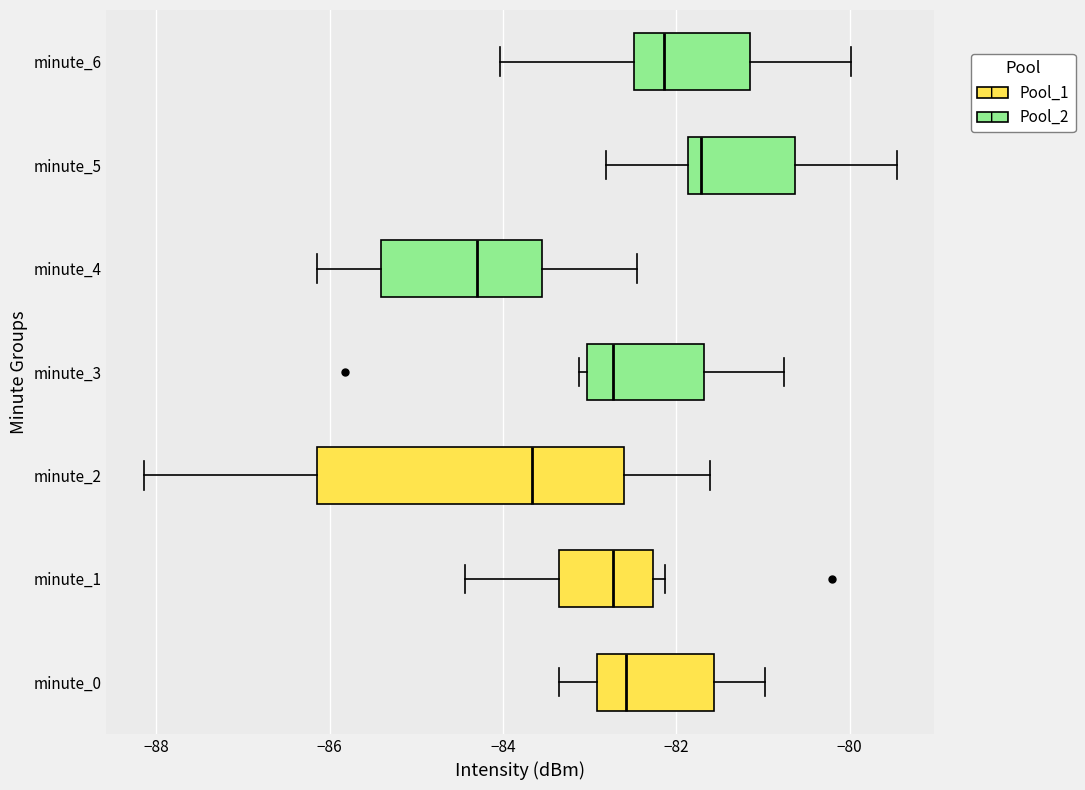

Where is the left edge of the box for minute_4 on the x-axis? The values are not printed on the chart, so give them approximately, as read against the axis.

-85.4